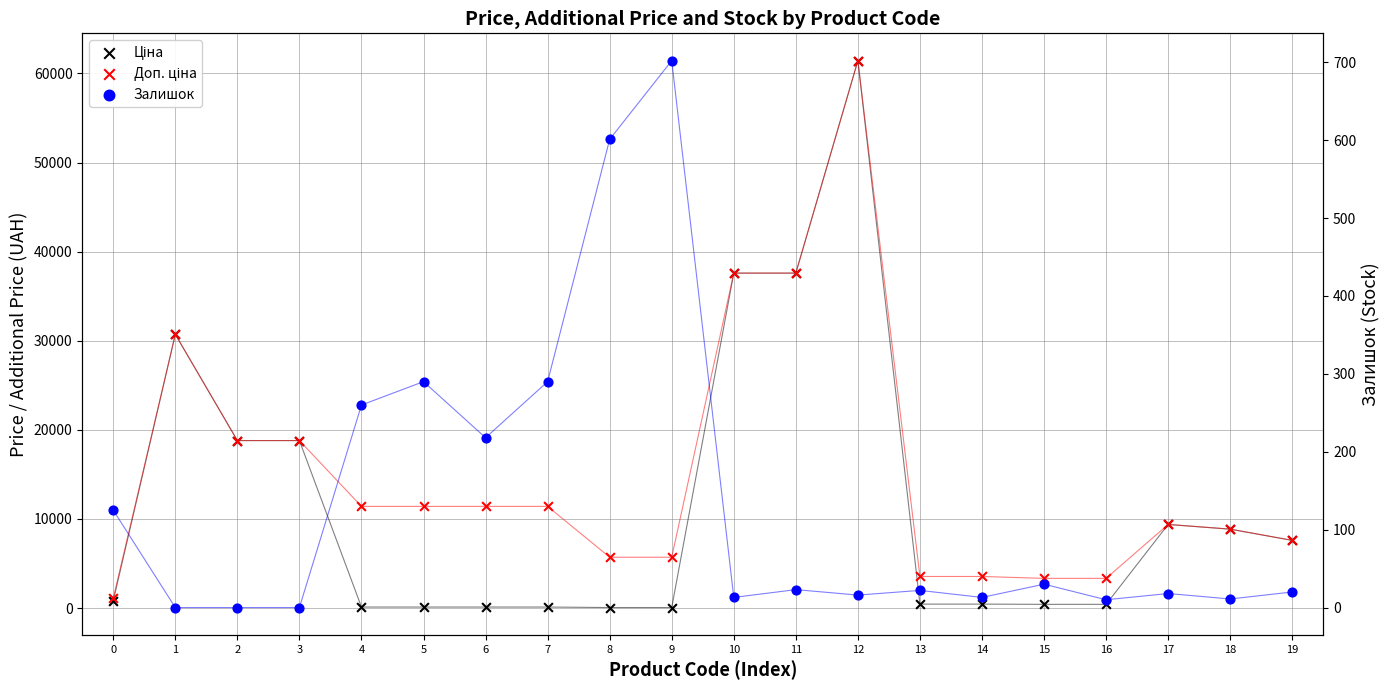

Which series has the largest total across all categories?

Доп. ціна